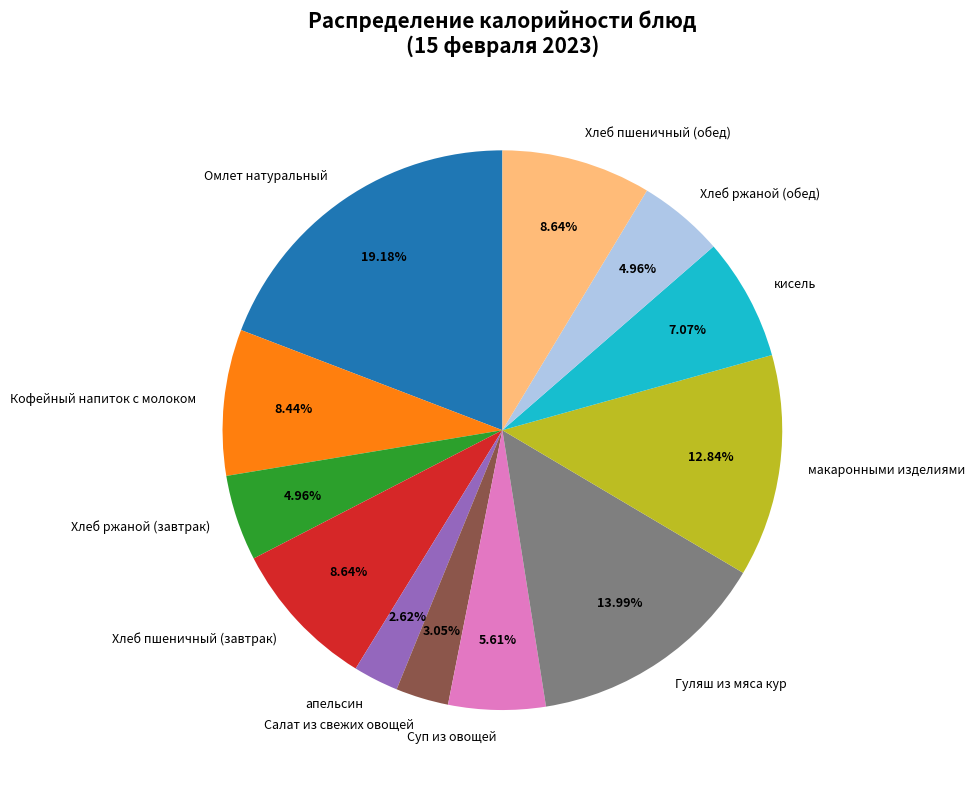

To the nearest percent, what portion does Салат из свежих овощей represent?

3%